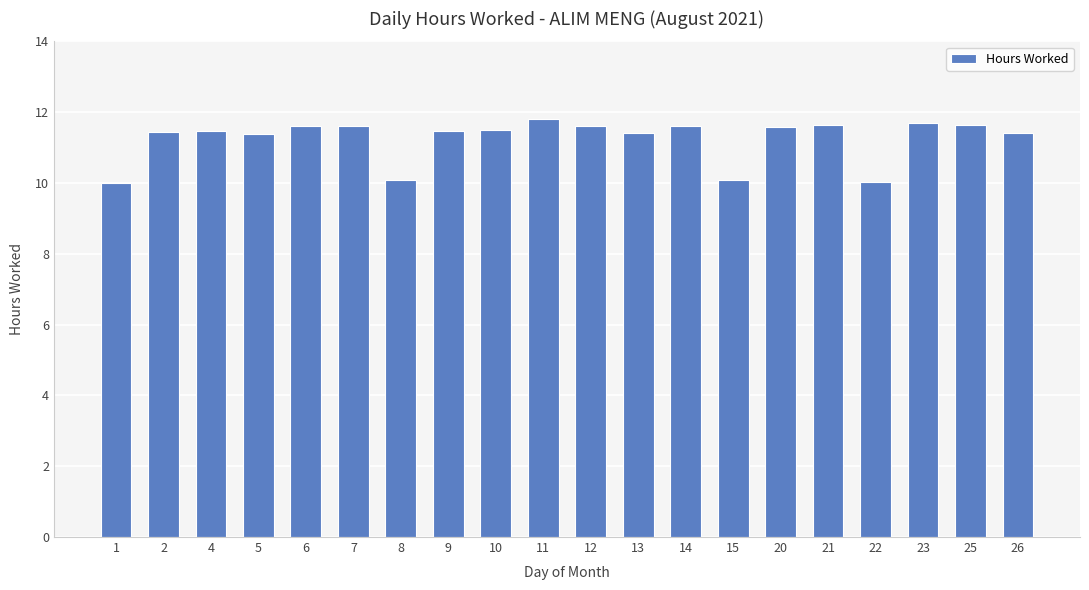

How many data points are above 11?

16